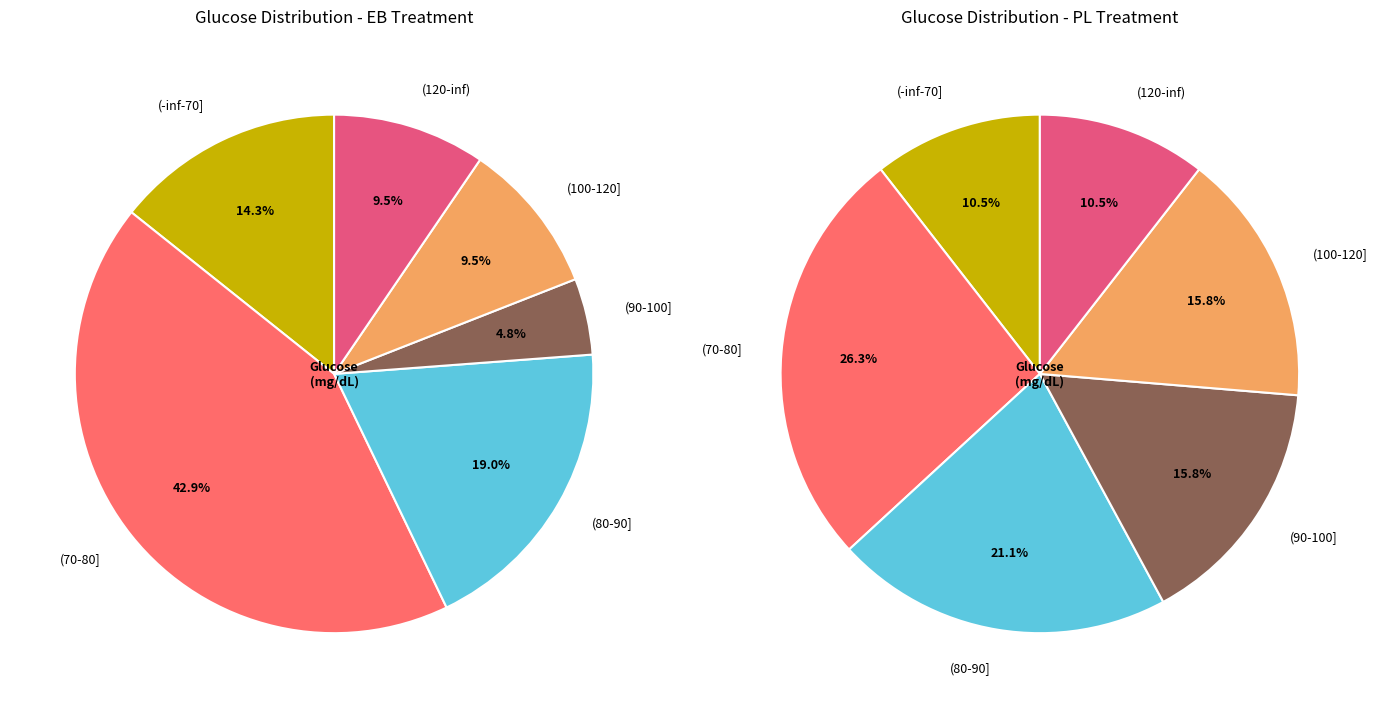

Is the sum of 11 and 1 greater than half?

No